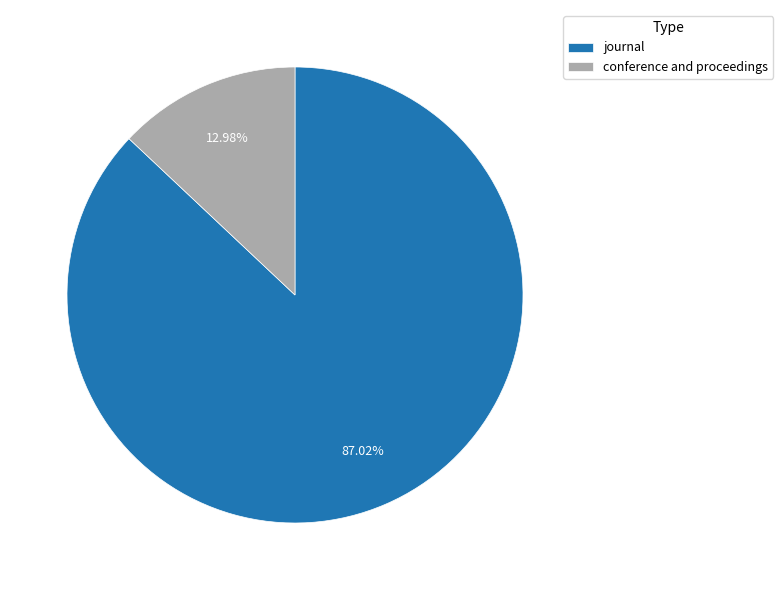

Rank the categories by value from lowest to highest.

conference and proceedings, journal